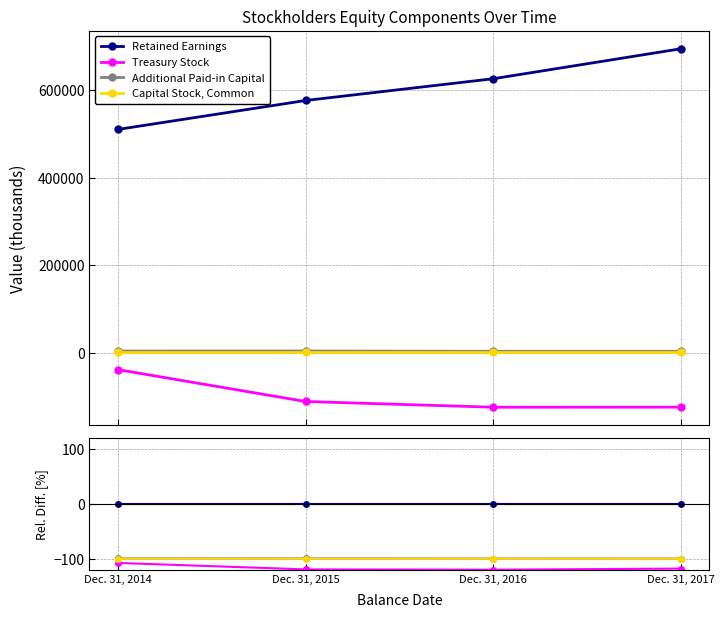

Reading left to right, list all the values displayed in this chart.

Retained Earnings: 0.0	0.0	0.0	0.0
Treasury Stock: -107.5	-119.3	-119.8	-117.9
Additional Paid-in Capital: -99.2	-99.3	-99.5	-99.5
Capital Stock, Common: -99.8	-99.8	-99.9	-99.9